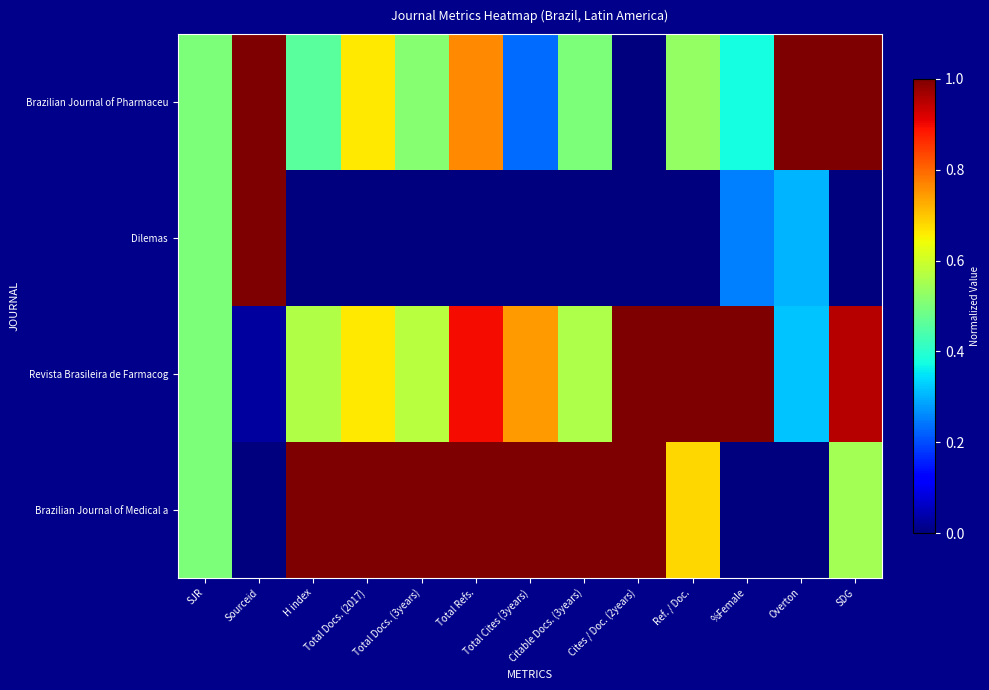

Count the number of data series in this chart.

4